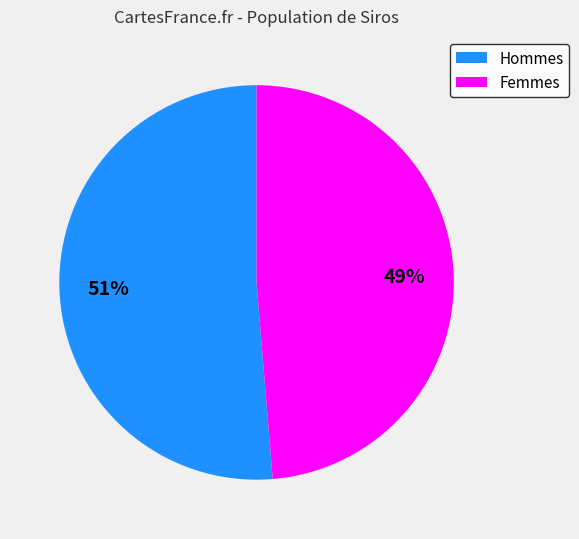

Does any single category account for the majority?

Yes